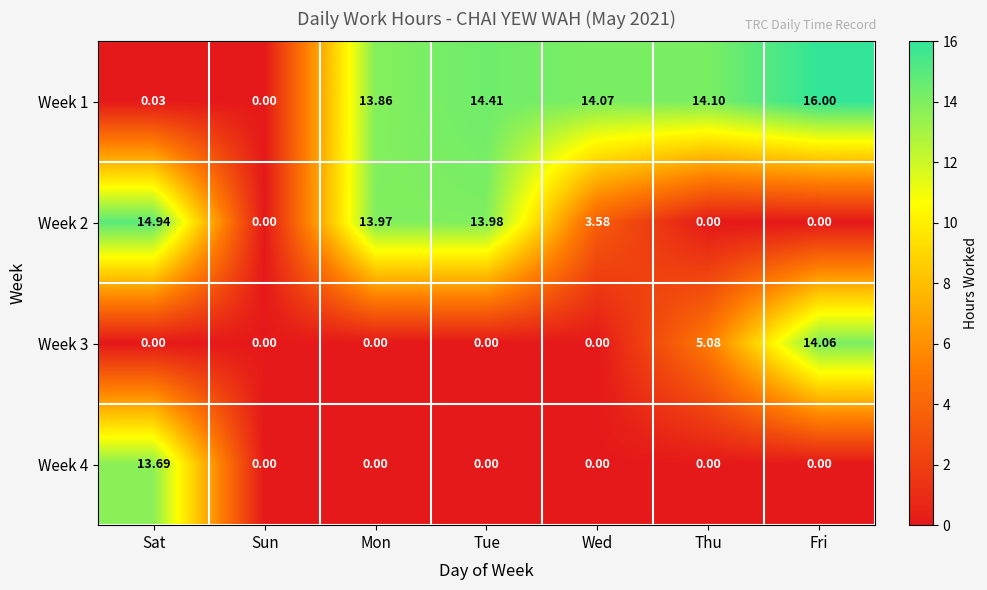

Count the number of data series in this chart.

4